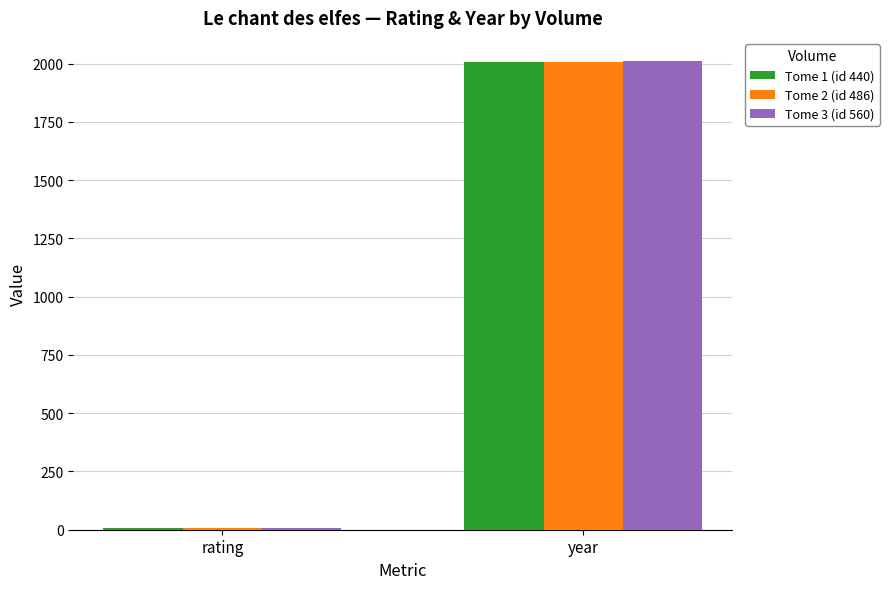

What is the difference between the Tome 1 (id 440) values at year and rating?

1999